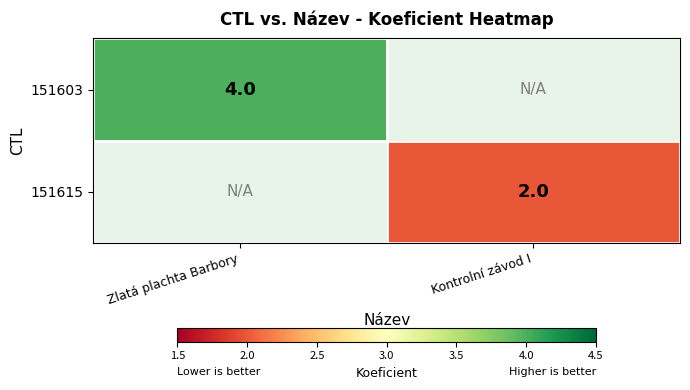

True or false: 151615 has a value of 1 at Kontrolní závod I.

False